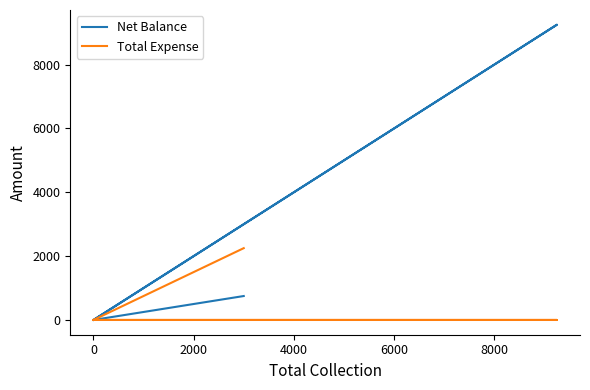

True or false: Net Balance and Total Expense cross at least once.

False